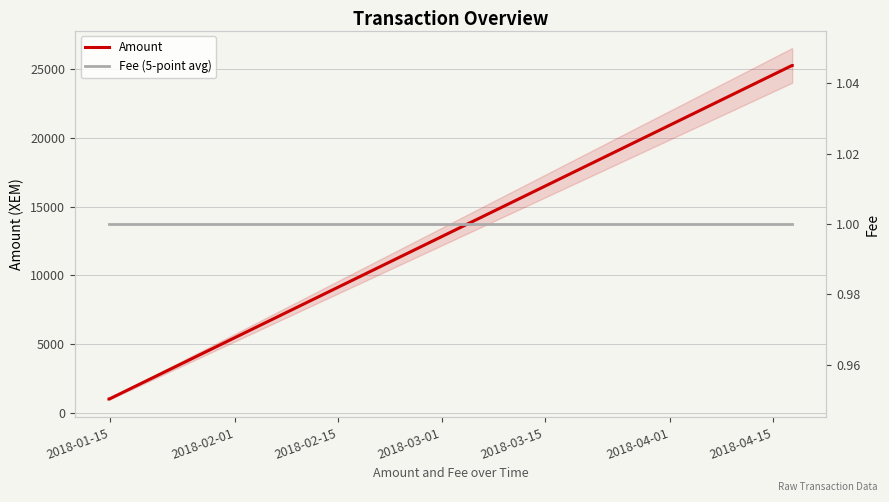

Which series has the largest total across all categories?

Amount